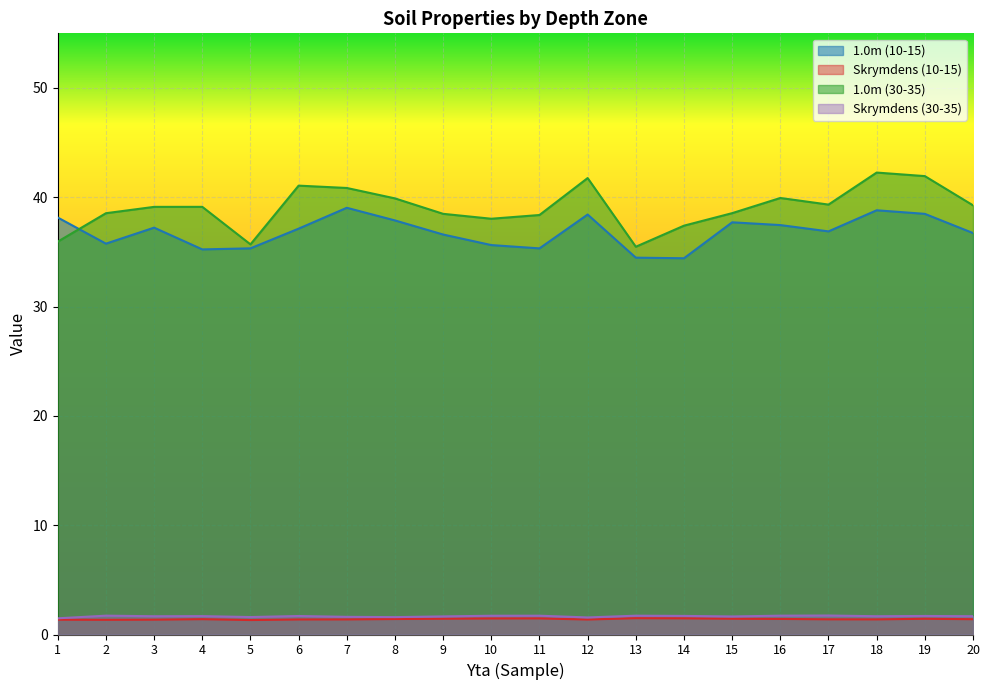

At which label does Skrymdens (30-35) reach its peak?

17